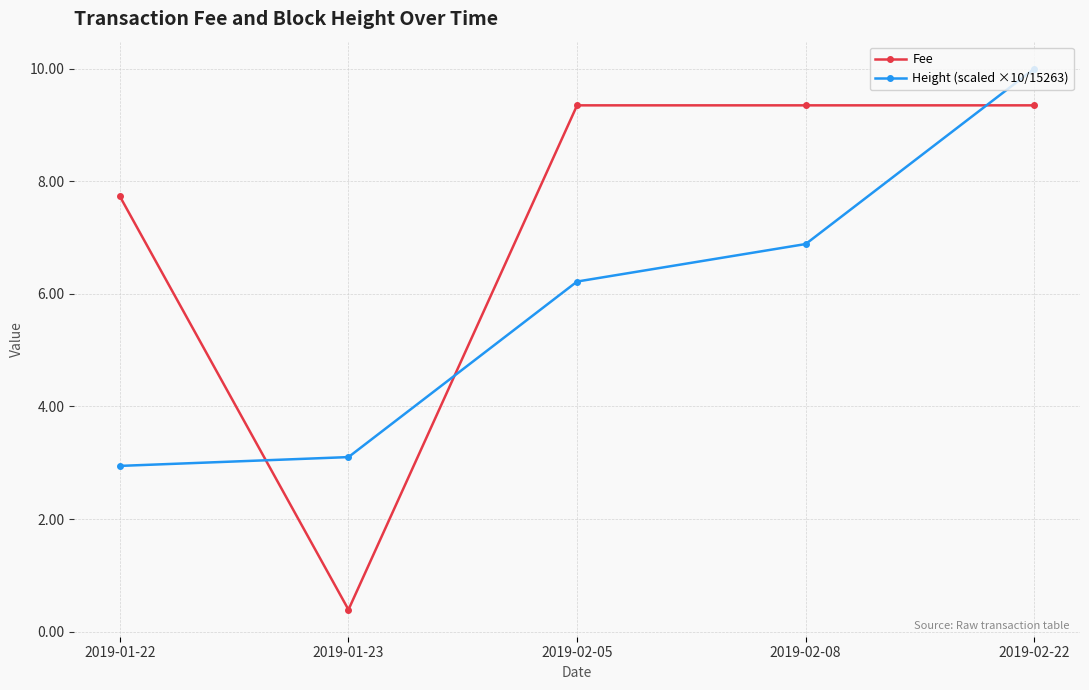

What is the value of the Fee point at the 1st from the left?

7.7